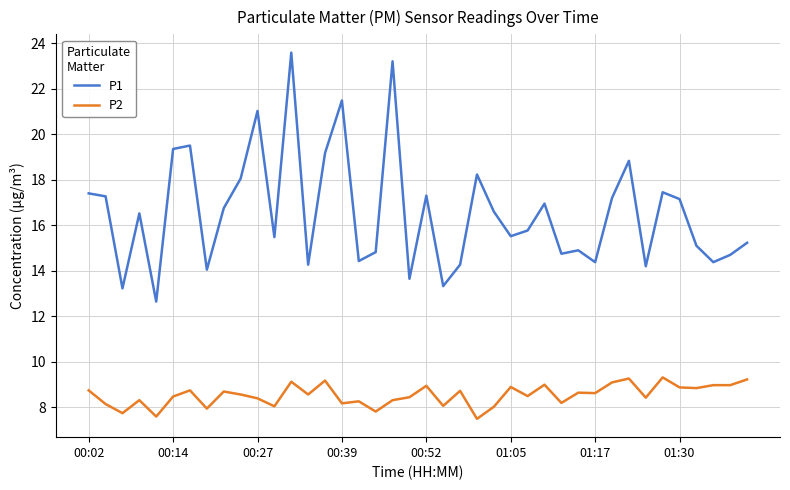

What is the difference between the maximum and minimum values in the P2 series?

1.8